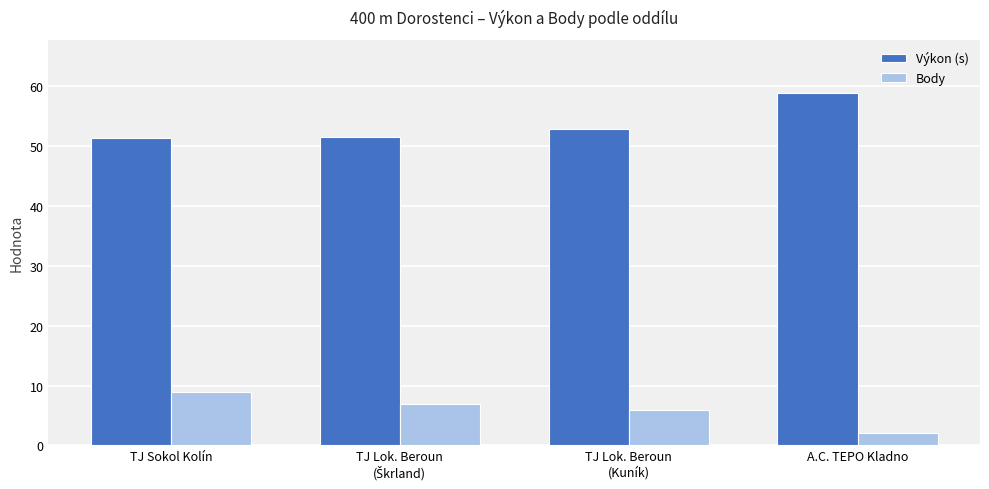

What is the average value of the Výkon (s) series?

53.7